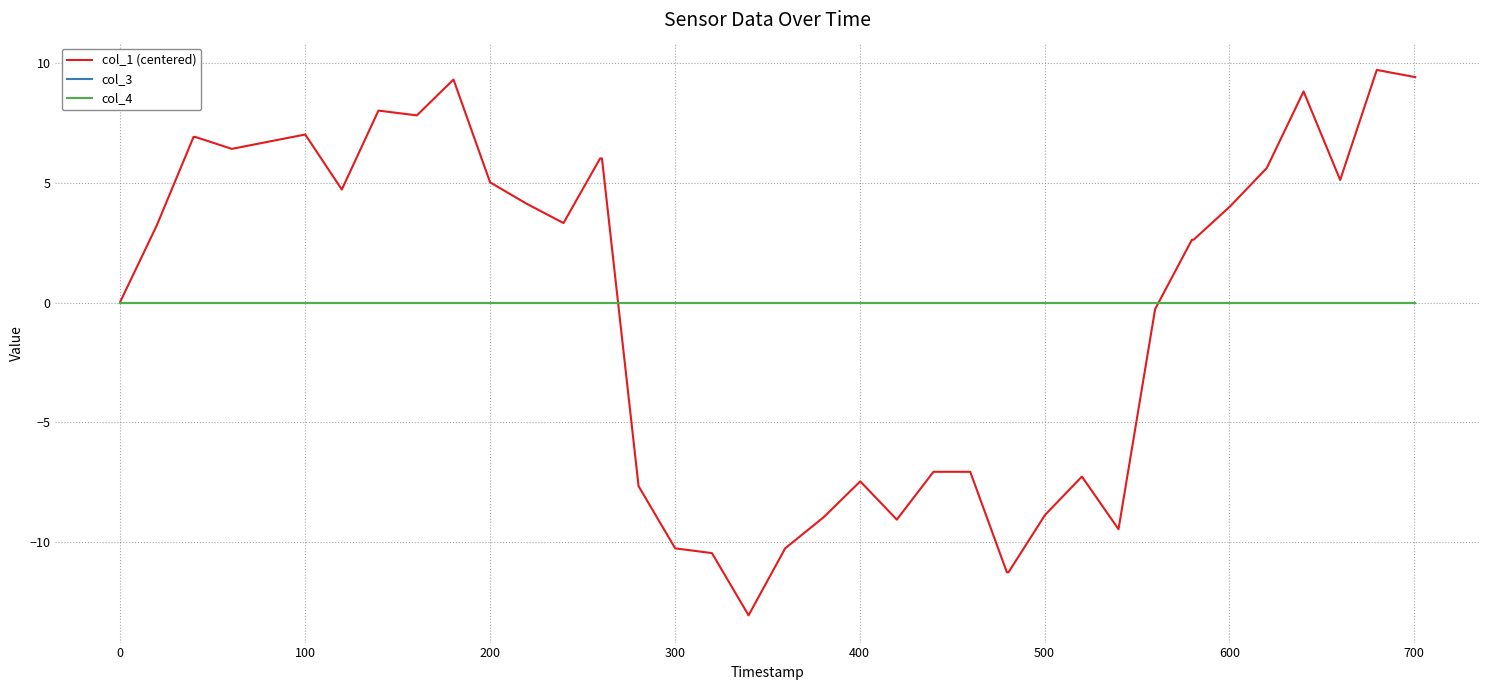

What is the value of the col_1 (centered) point at the 27th from the left?

-11.3